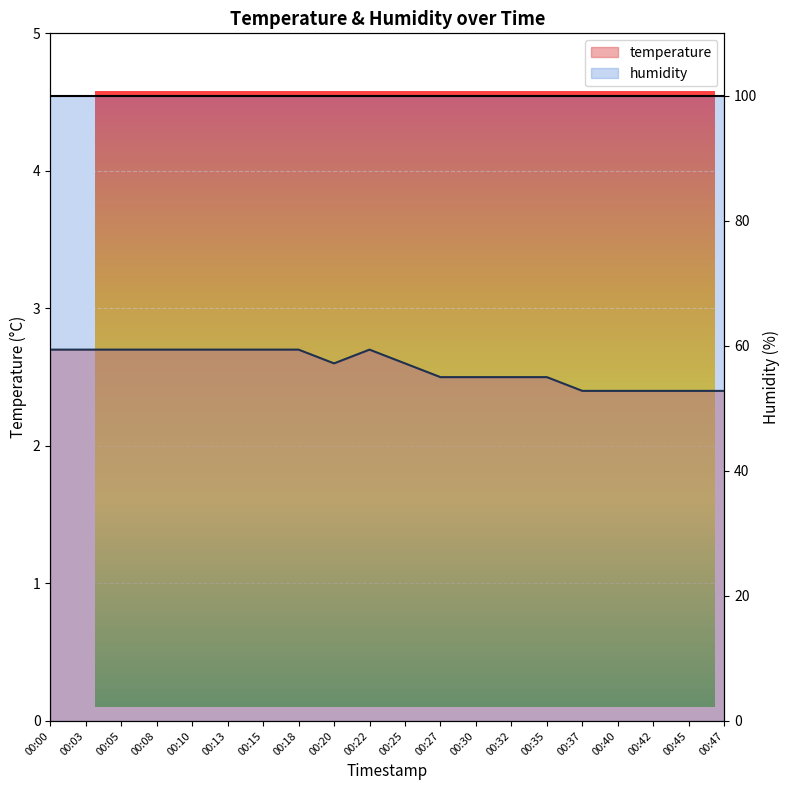

True or false: the data shows 2.5 at 00:27.

True